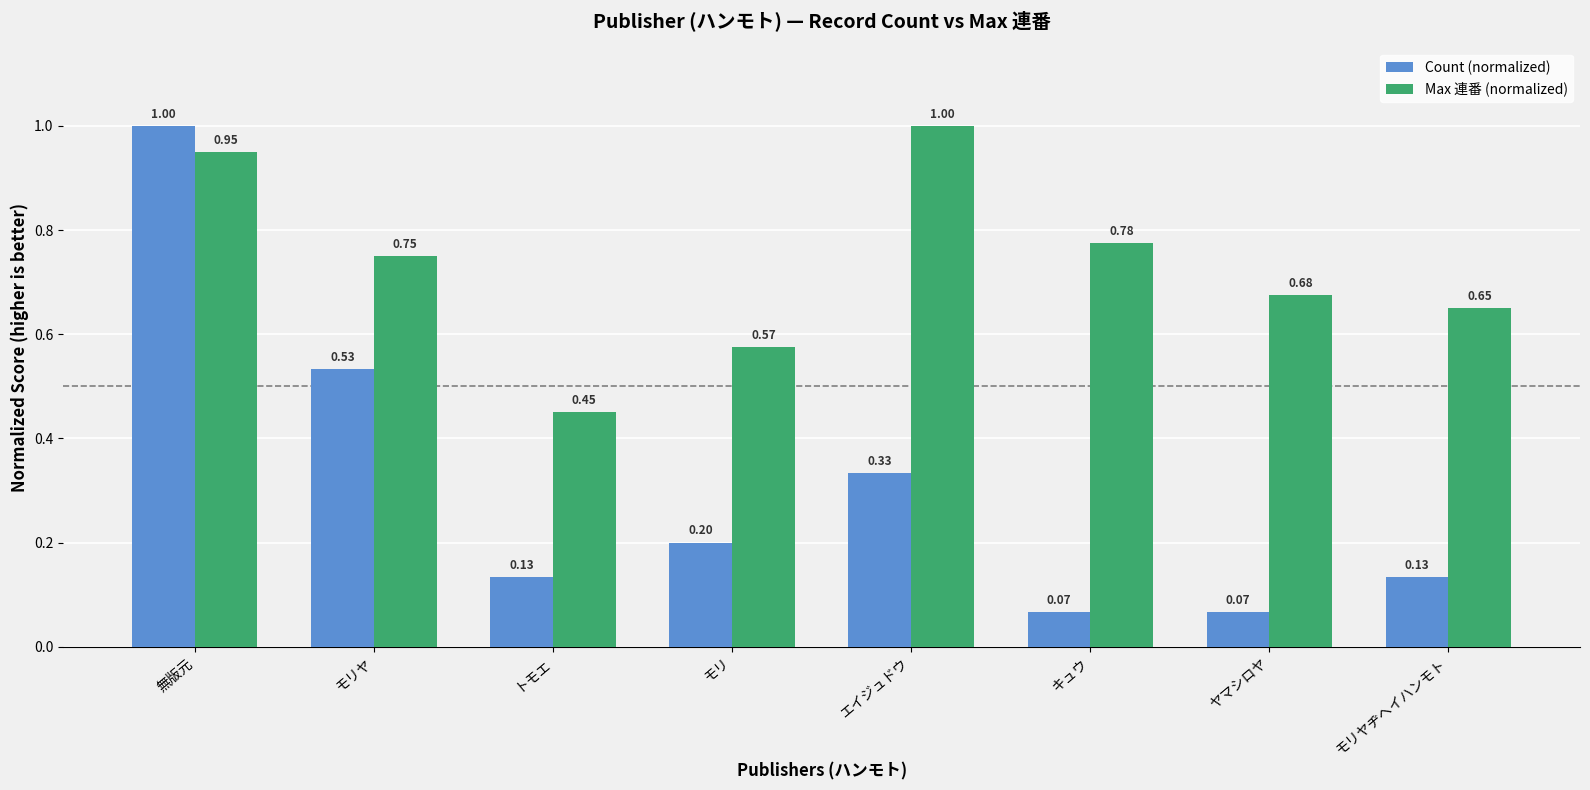

Which series has the largest total across all categories?

Max 連番 (normalized)